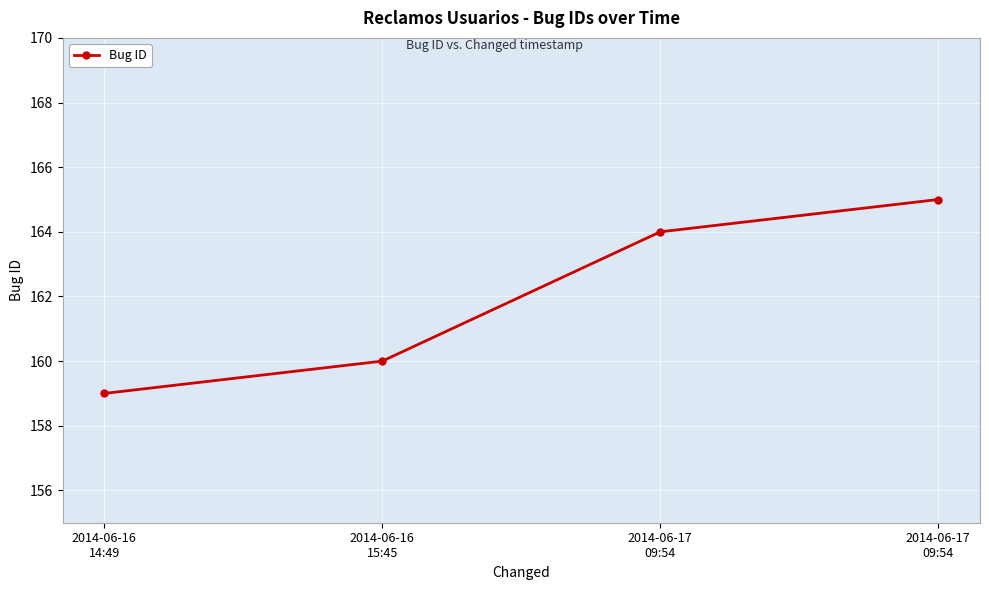

Does the chart have visible grid lines?

Yes